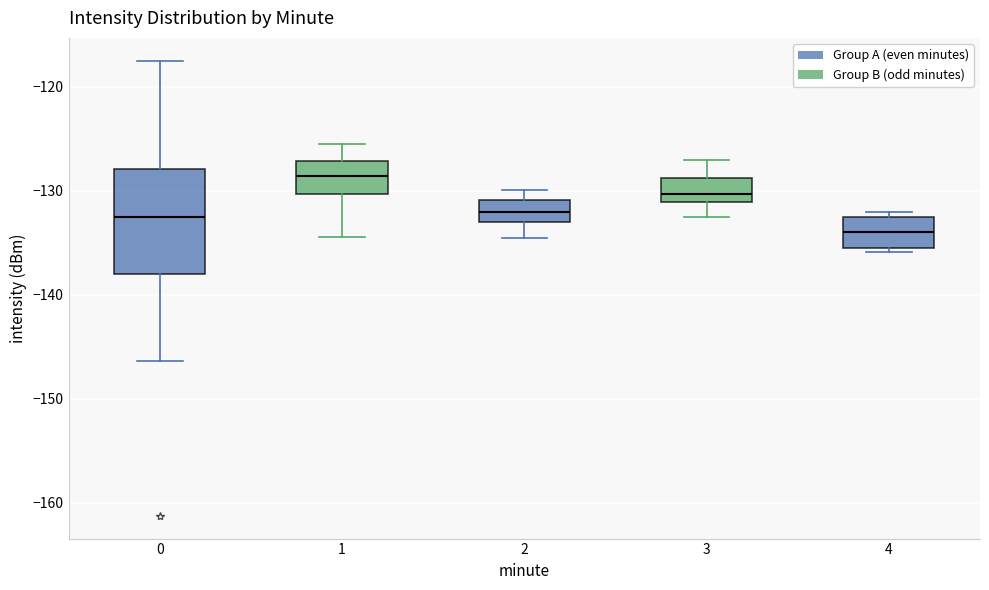

Reading left to right, transcribe this box plot: for each box, give where its median line is, the range the box spans, and where its two whiskers end, as read against the y-axis. The values are not printed on the chart, so give them approximately, as read against the axis.

0: median -133, box -138 to -128, whiskers -146 to -117
1: median -129, box -130 to -127, whiskers -134 to -125
2: median -132, box -133 to -131, whiskers -135 to -130
3: median -130, box -131 to -129, whiskers -133 to -127
4: median -134, box -135 to -132, whiskers -136 to -132 (just above the box's upper edge)